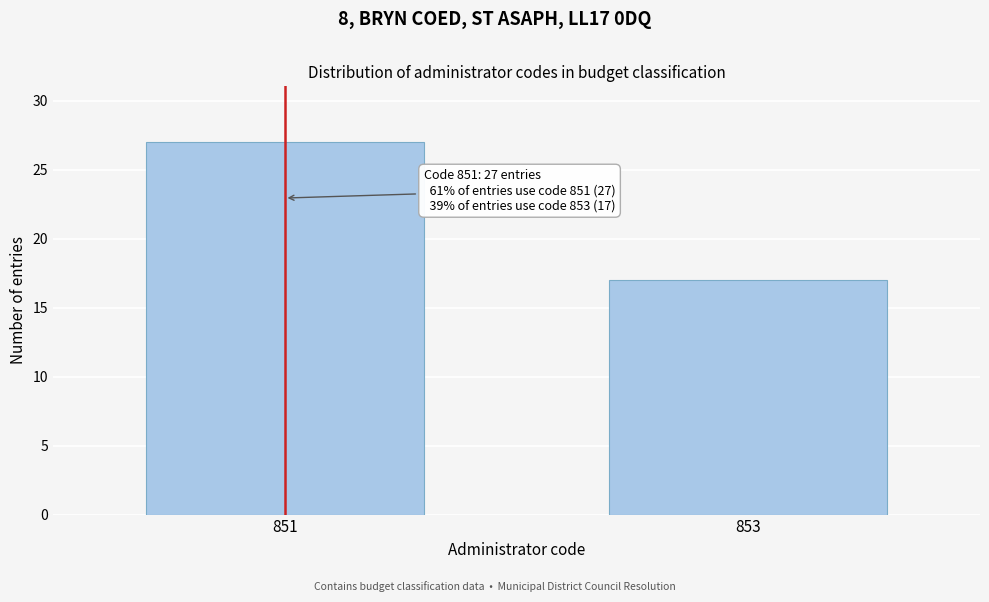

Reading left to right, extract all data points from this chart.

851=27	853=17